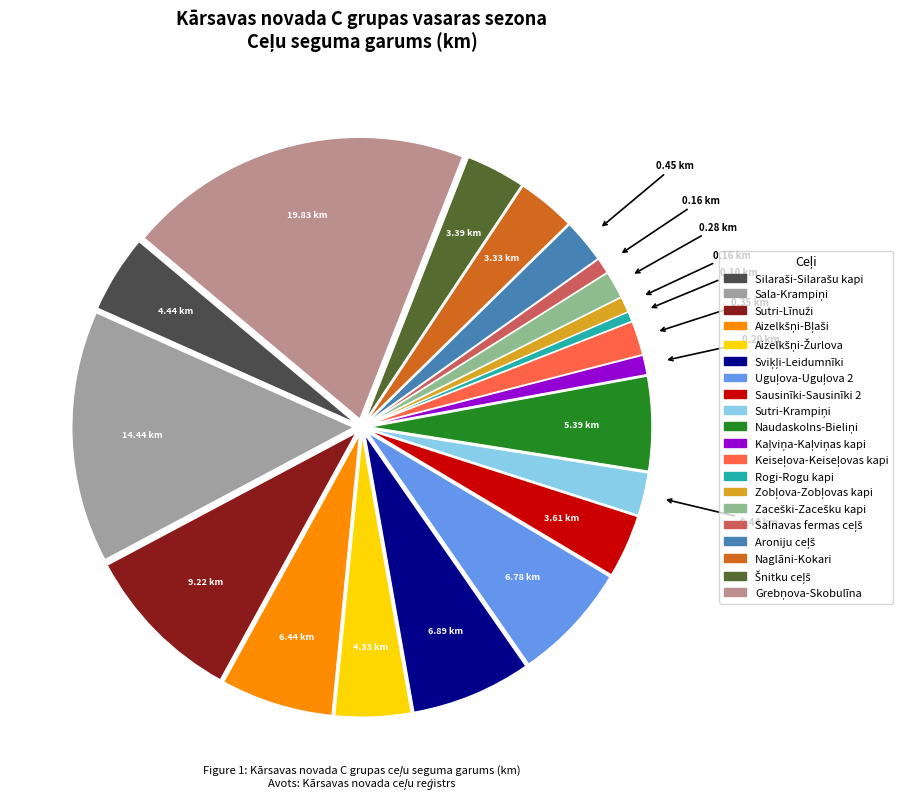

What is the smallest slice in the pie chart?

Rogi-Rogu kapi